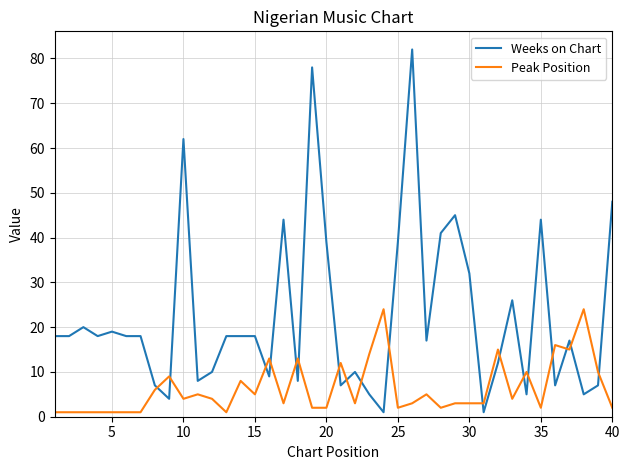

Does the chart have visible grid lines?

Yes